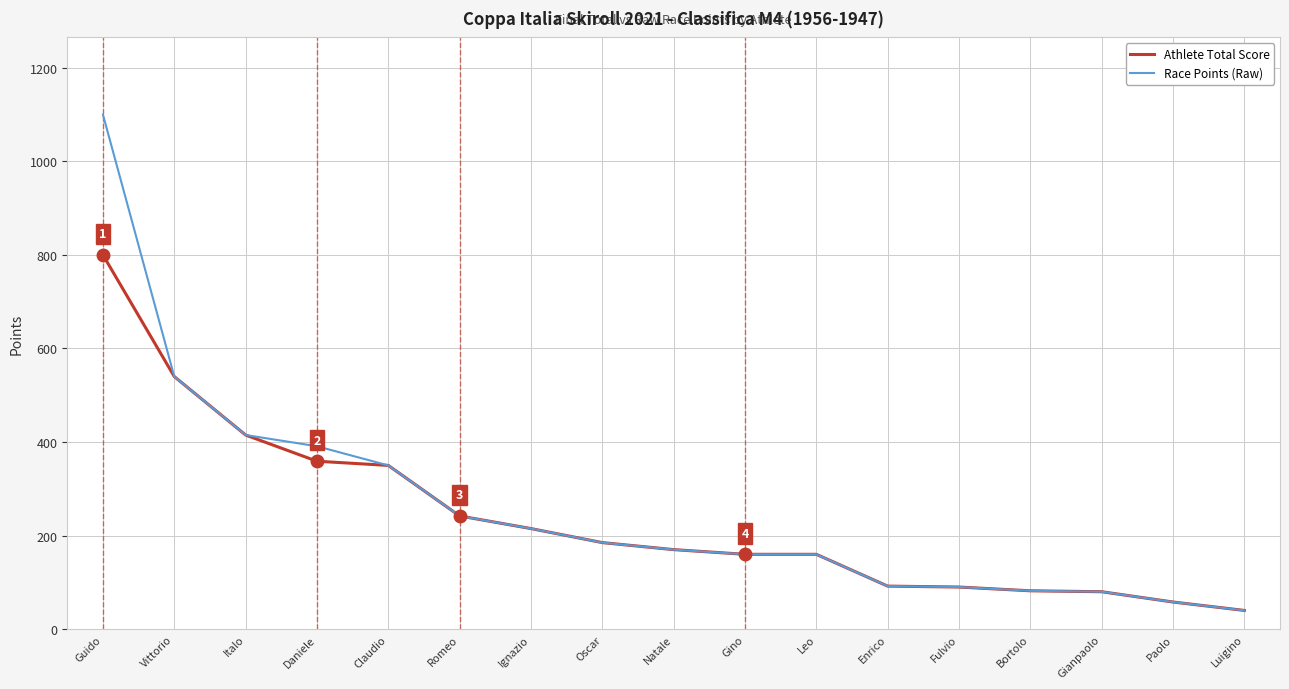

Rank the series by their average value, from highest to lowest.

Race Points (Raw), Athlete Total Score